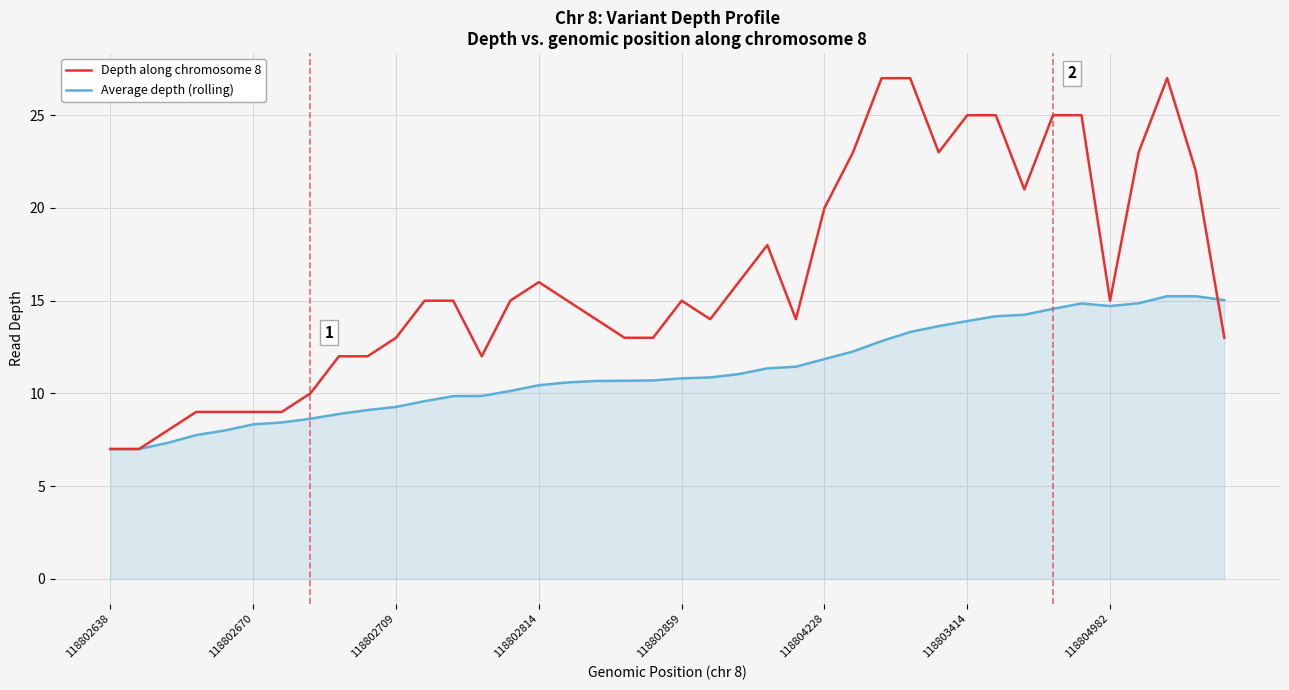

What is the greatest value displayed?

27.0